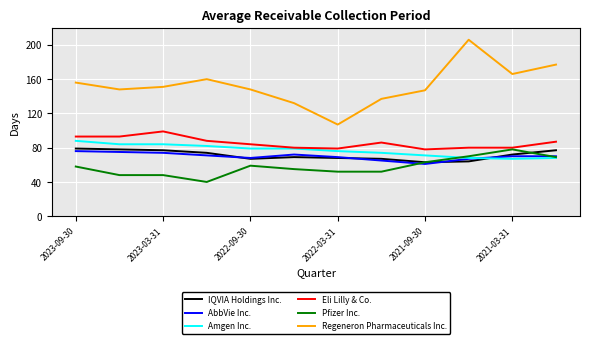

True or false: Regeneron Pharmaceuticals Inc. and AbbVie Inc. intersect in this chart.

False